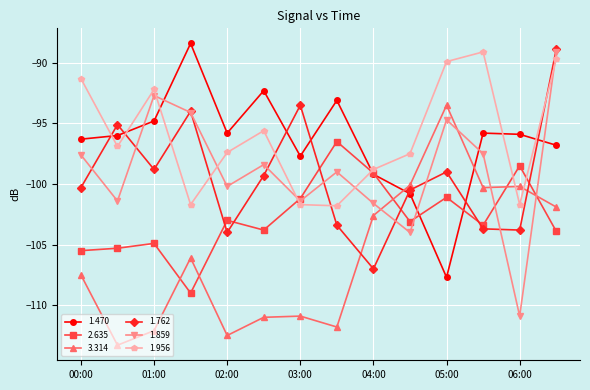

How many lines are shown in the chart?

6